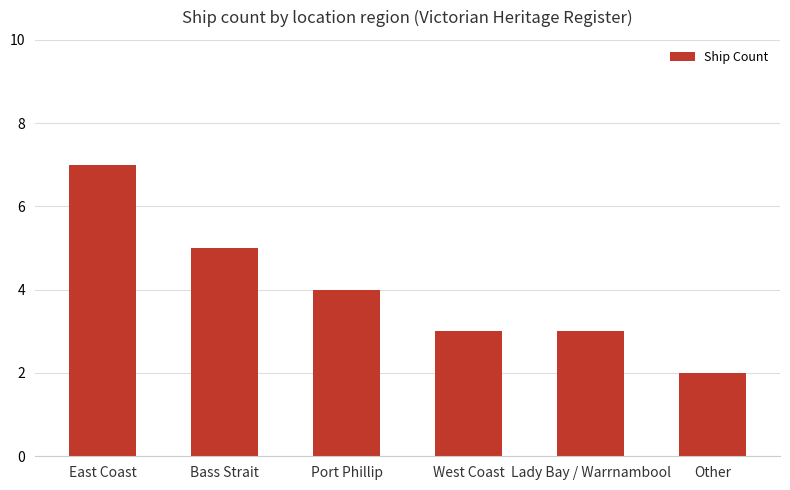

What is the difference between the values at East Coast and Lady Bay / Warrnambool?

4